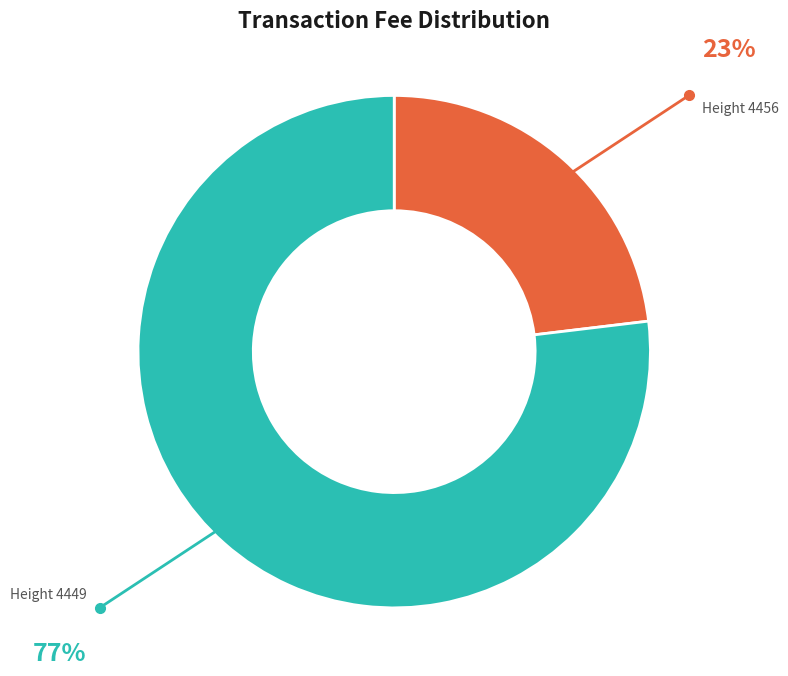

Which slice represents more than half of the pie?

Height 4449